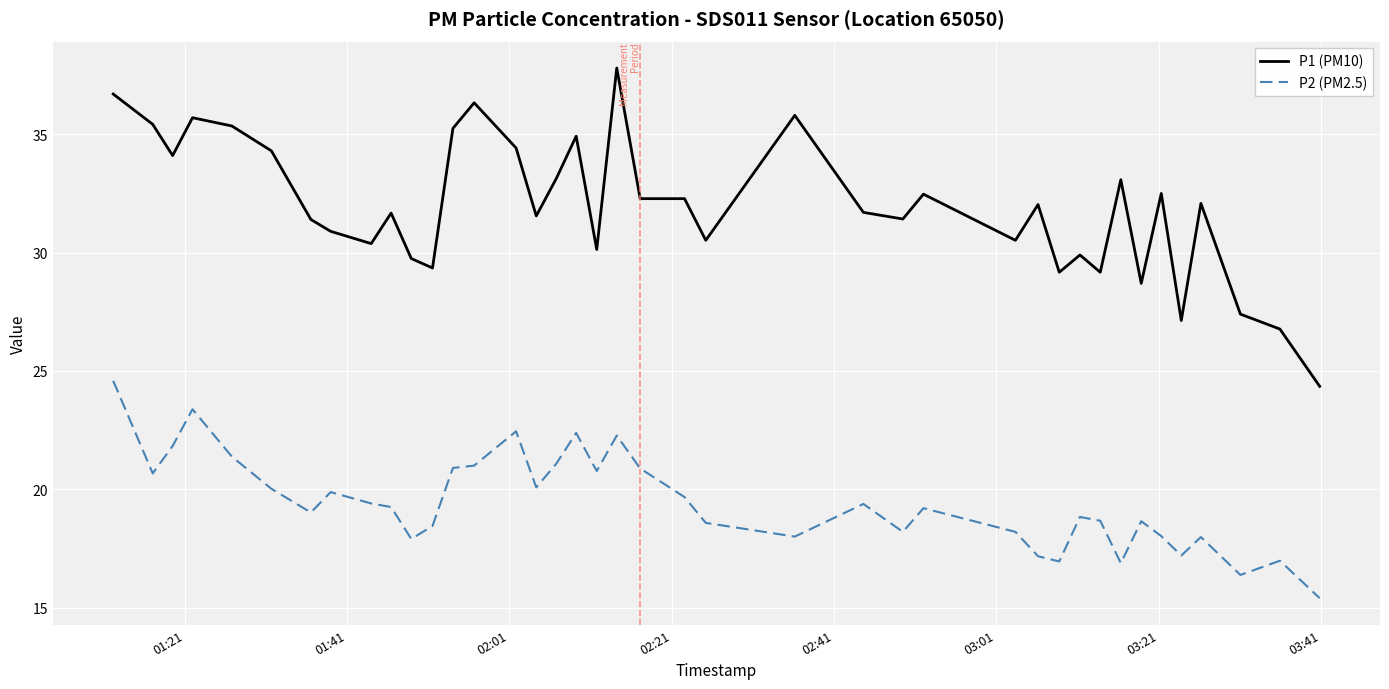

Which series has the widest spread of values?

P1 (PM10)